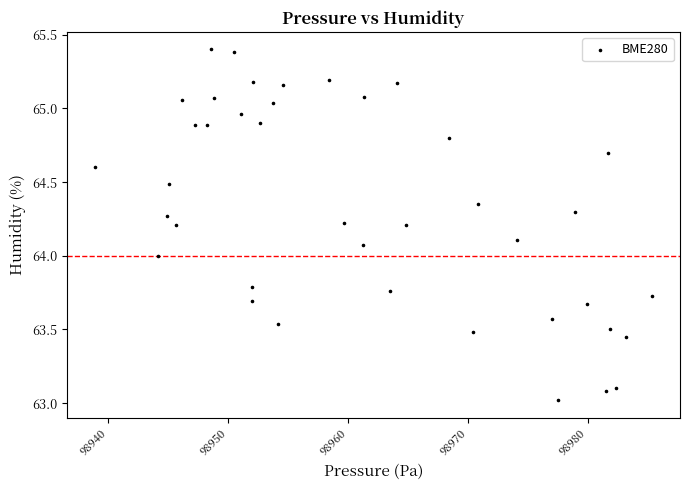

What is the range of Y values (max minus min)?

2.4